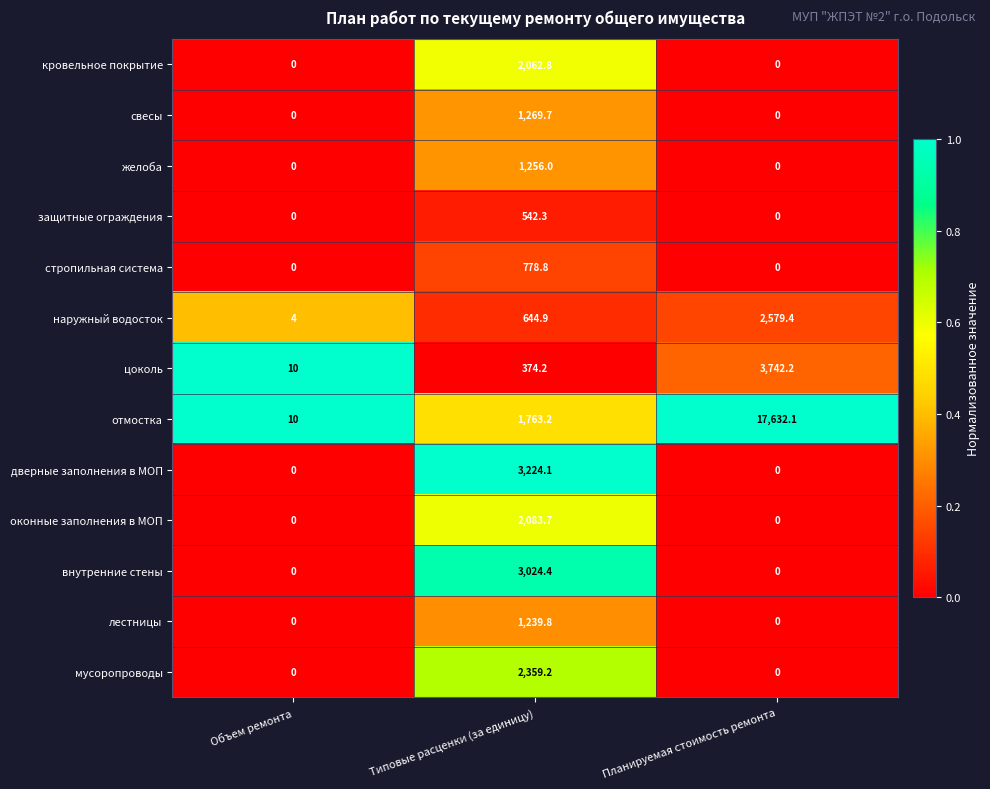

What is the difference between the maximum and minimum values in the отмостка series?

17622.1